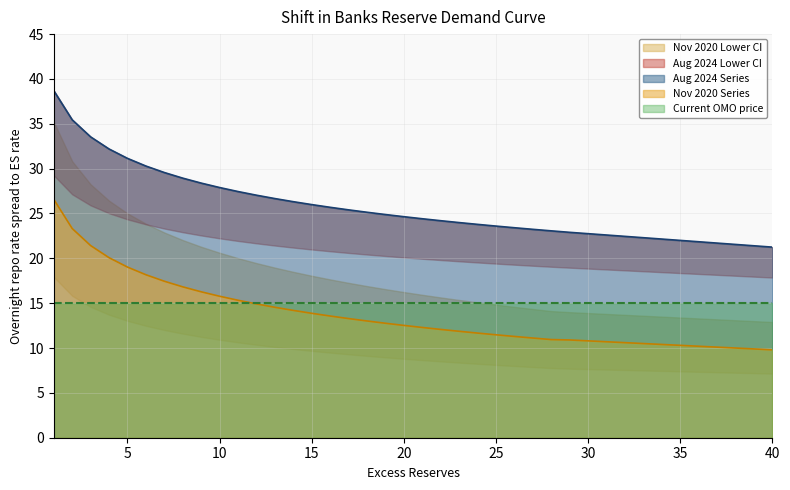

True or false: Aug 2024 Series has a value of 22.8 at 30.

True